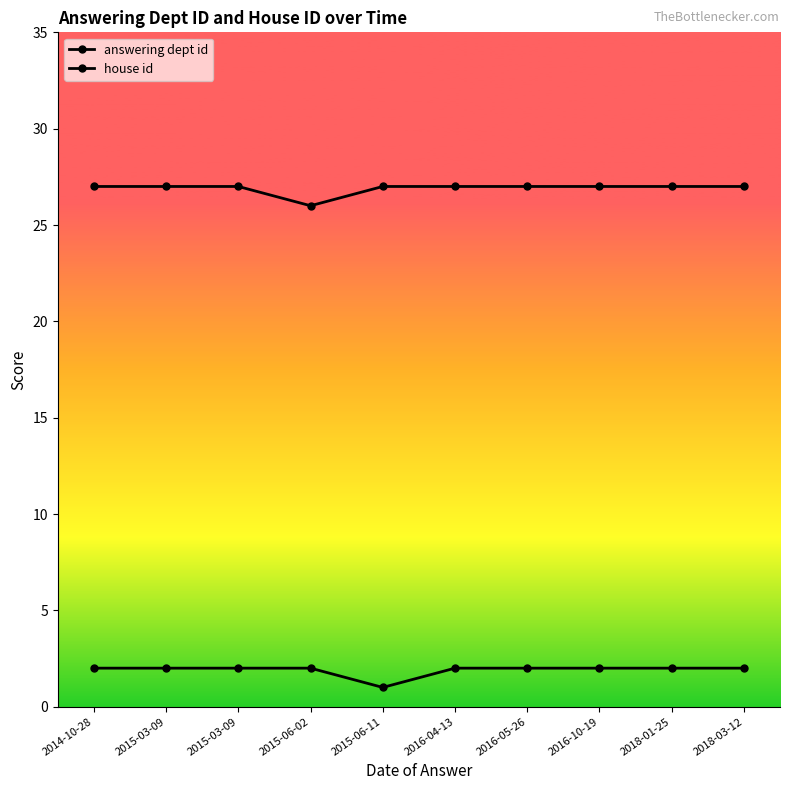

What is the sum of all house id values?

19